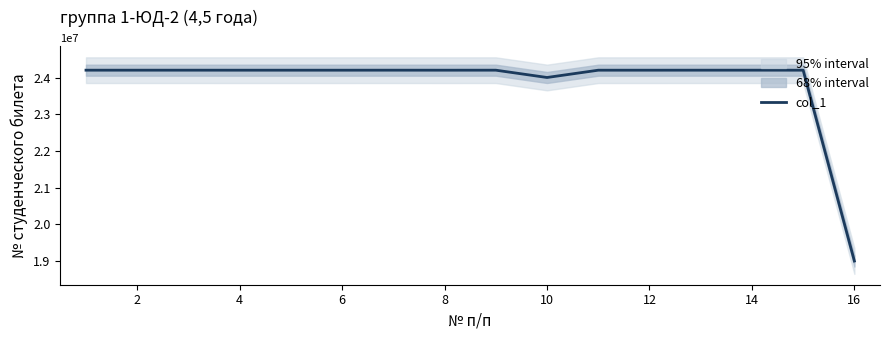

Count the number of categories in the chart.

16